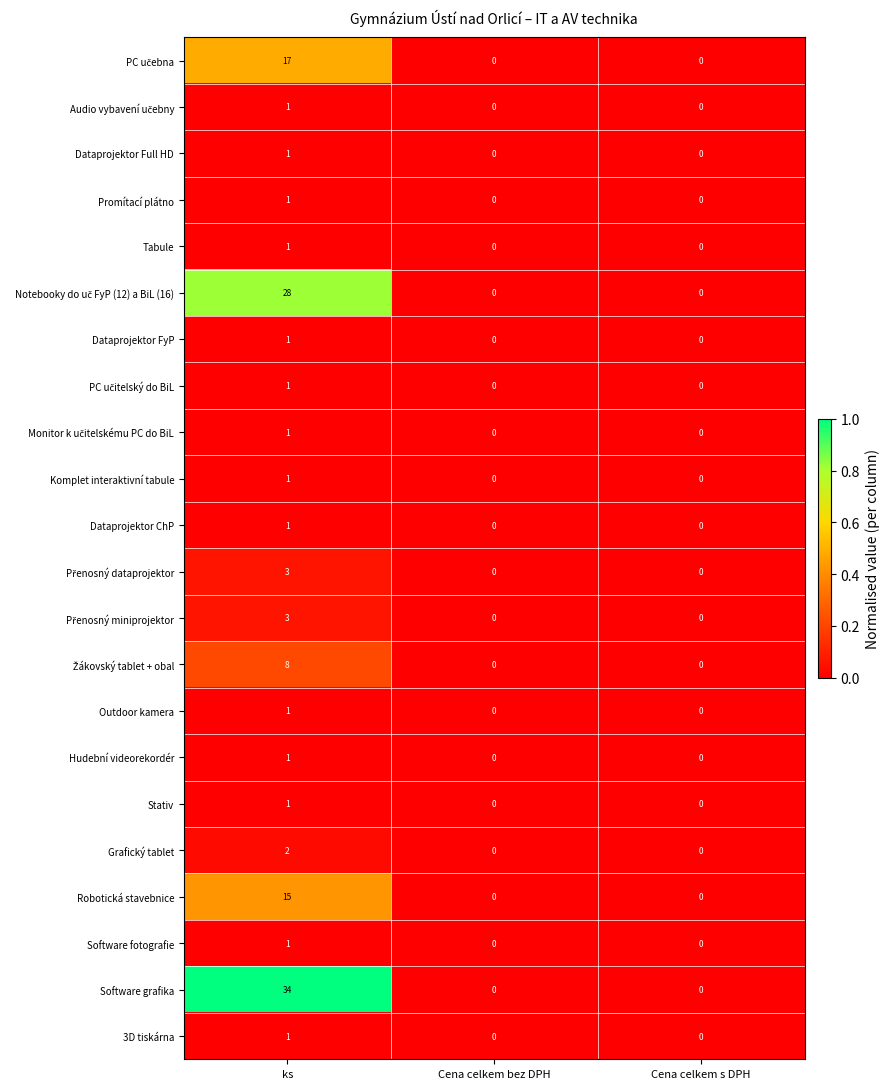

True or false: Promítací plátno has a value of 0 at Cena celkem bez DPH.

True